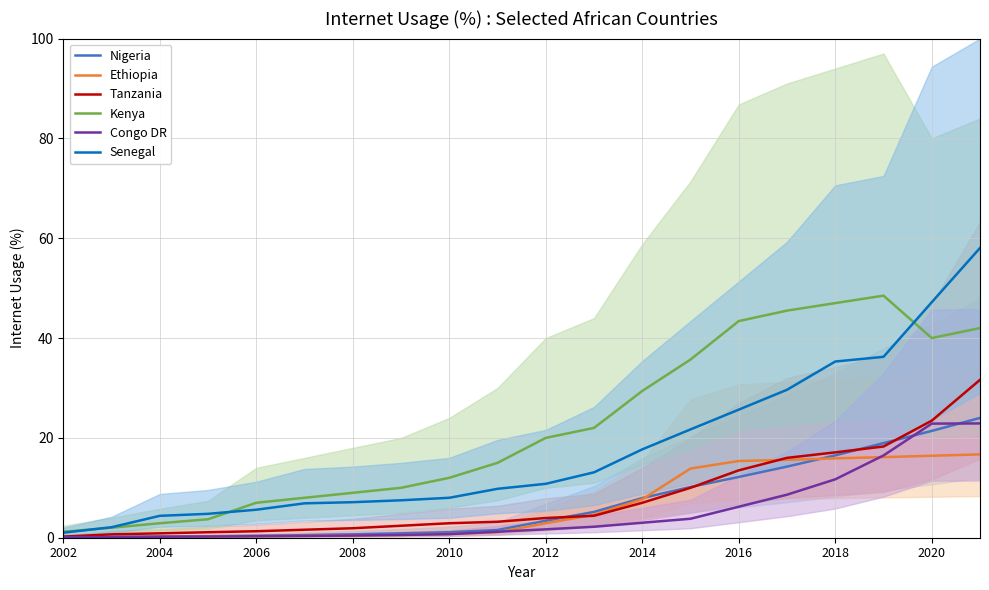

Does the chart have visible grid lines?

Yes